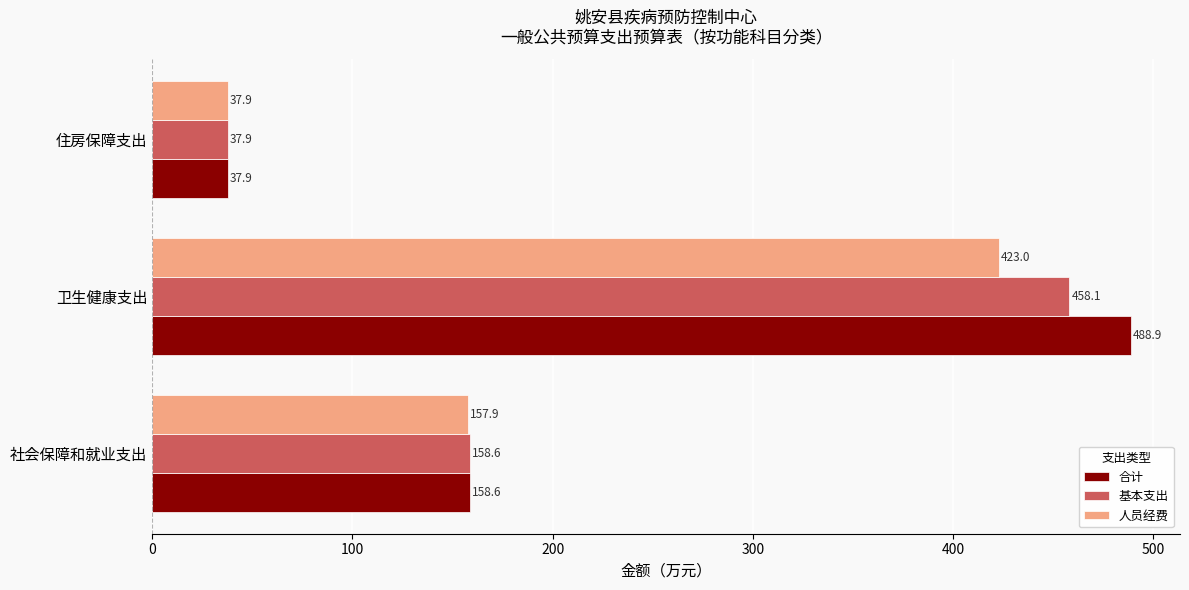

Which series has the largest range (max minus min)?

合计